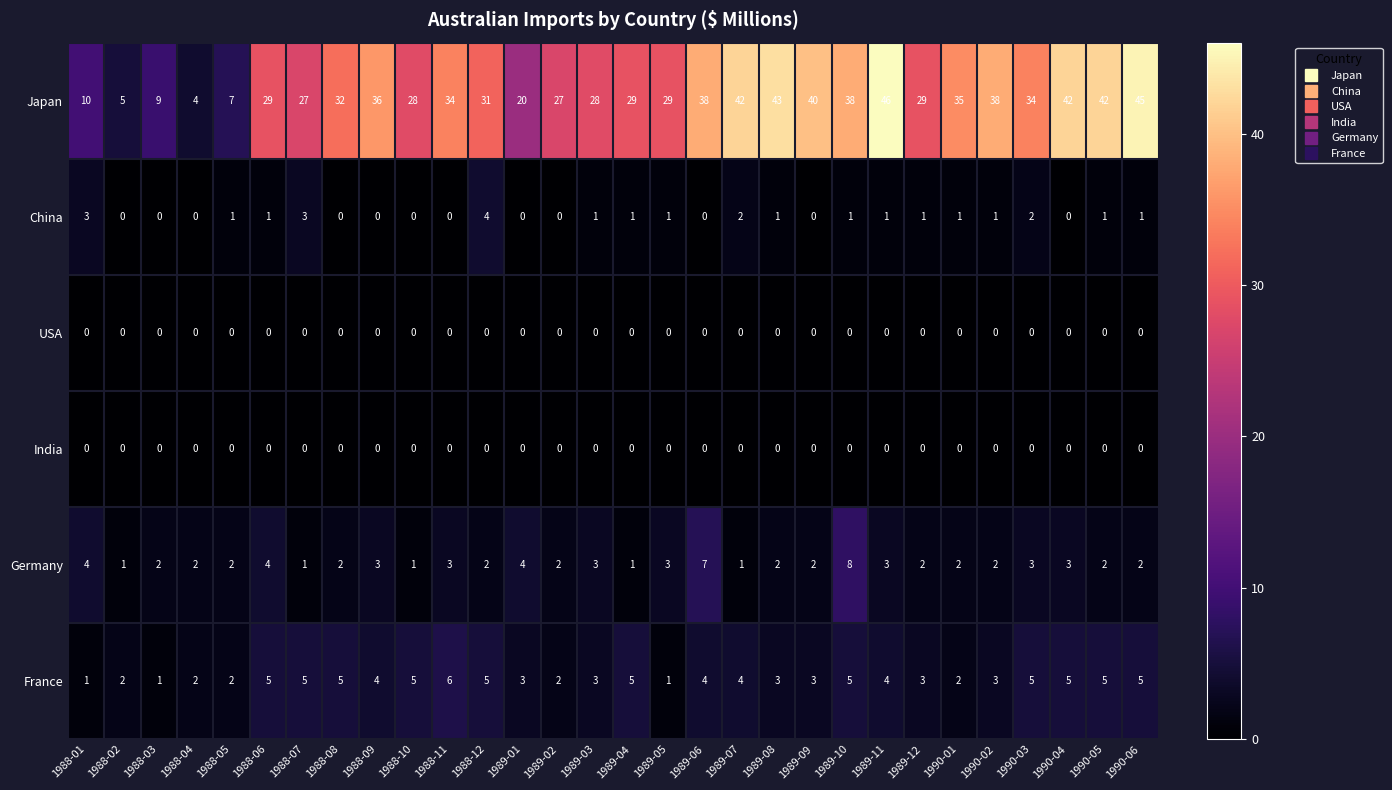

Where does the France series first go above 4?

1988-06